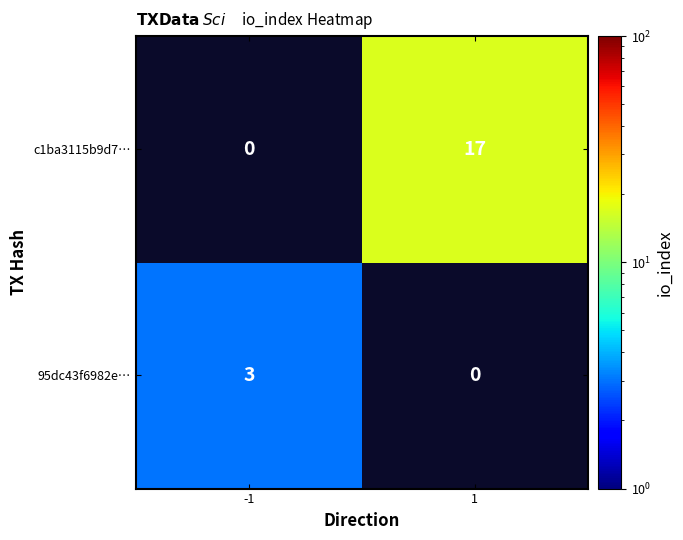

Is it true that c1ba3115b9d7… equals 27 at 1?

False